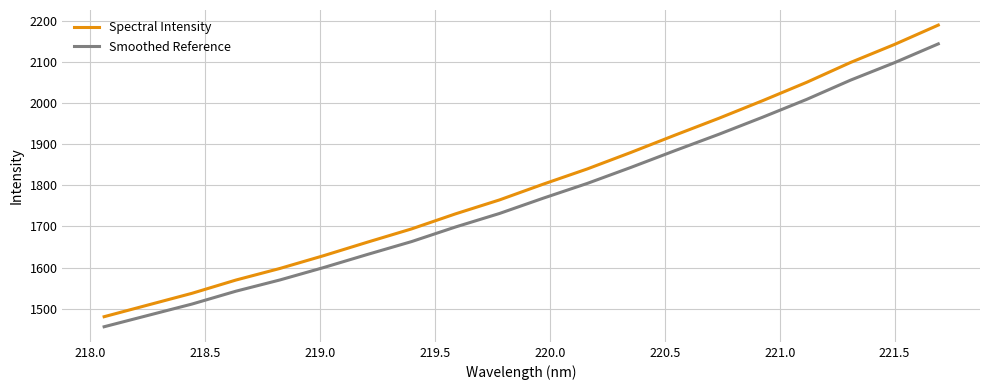

True or false: Smoothed Reference and Spectral Intensity intersect in this chart.

False